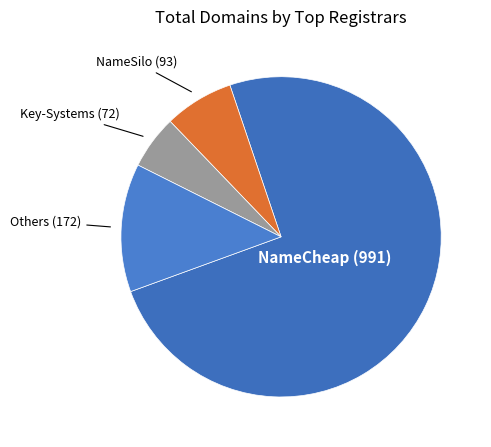

Combined, do Others (172) and Key-Systems (72) account for over 50%?

No